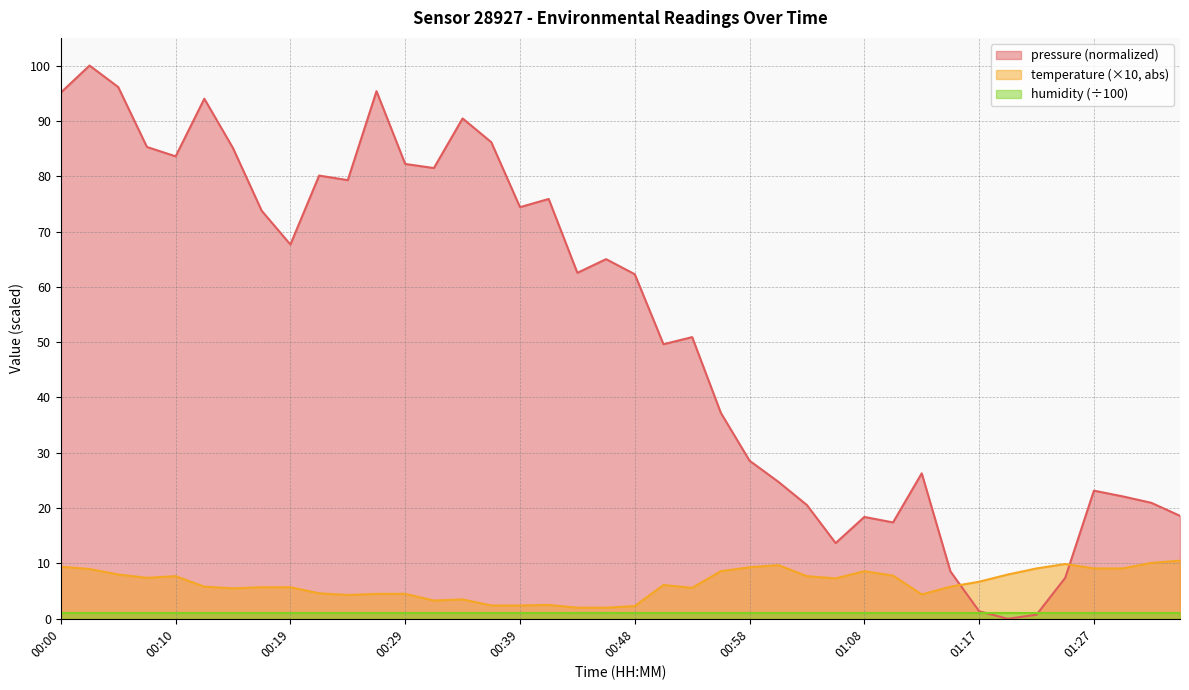

What is the label of the 30th point from the right?

00:24